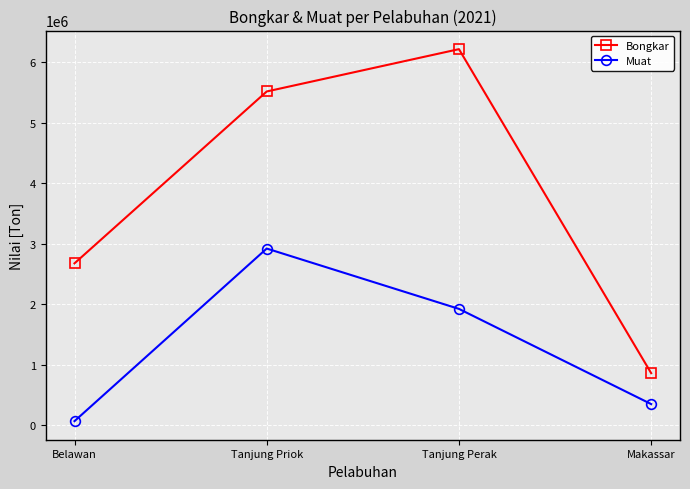

What is the sum of the Bongkar values at Tanjung Perak and Makassar?

7079029